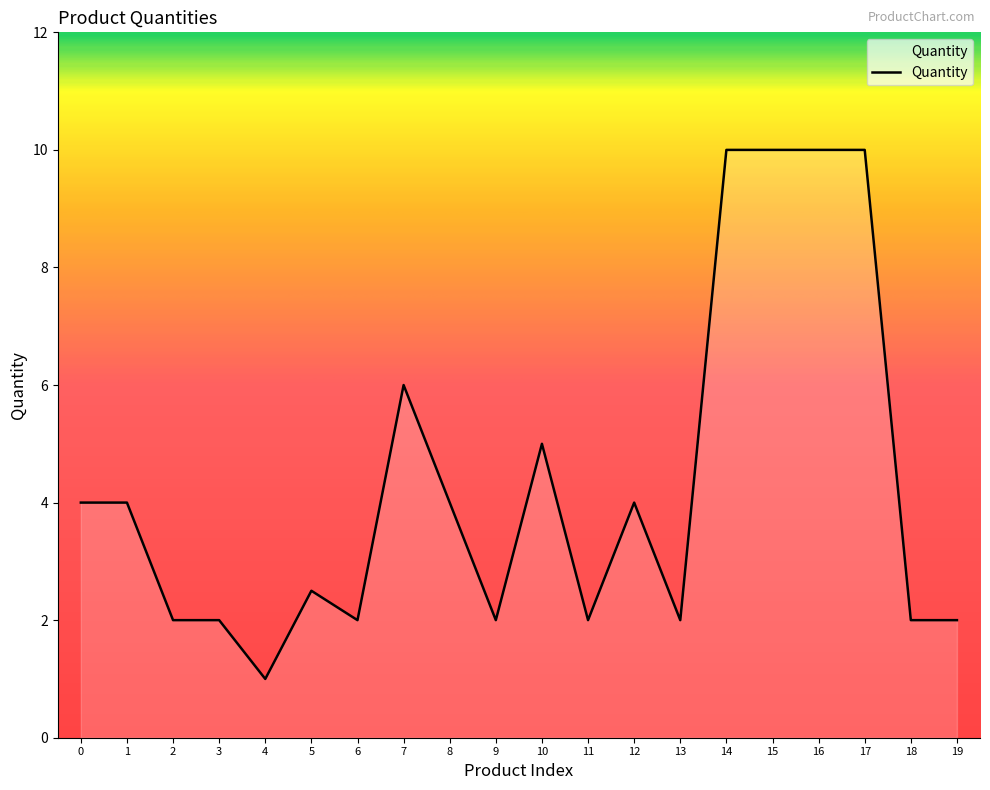

What is the change in value from 5 to 14?

+7.5